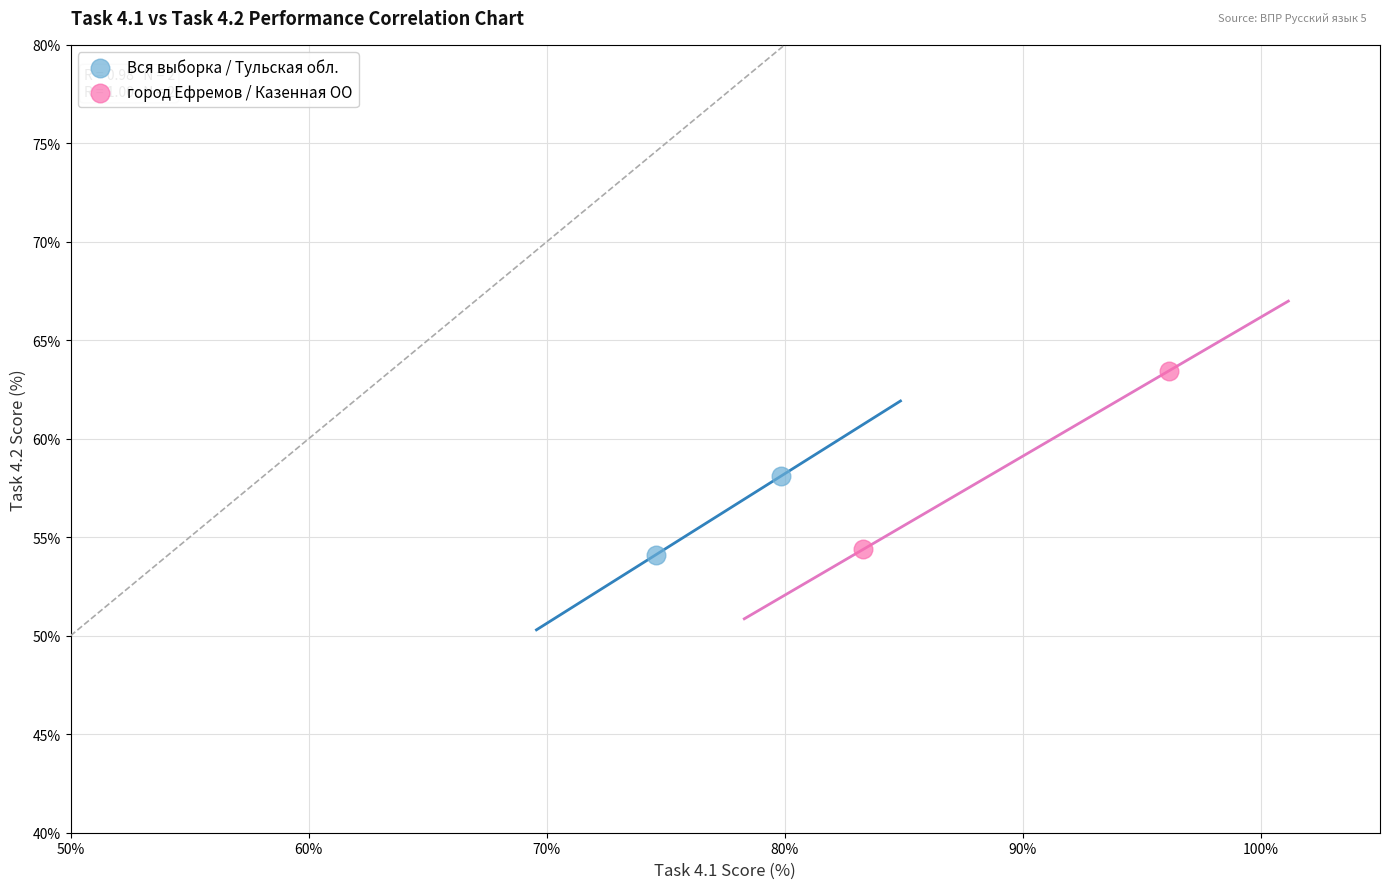

What are all the series names shown in the legend?

Вся выборка / Тульская обл., город Ефремов / Казенная ОО